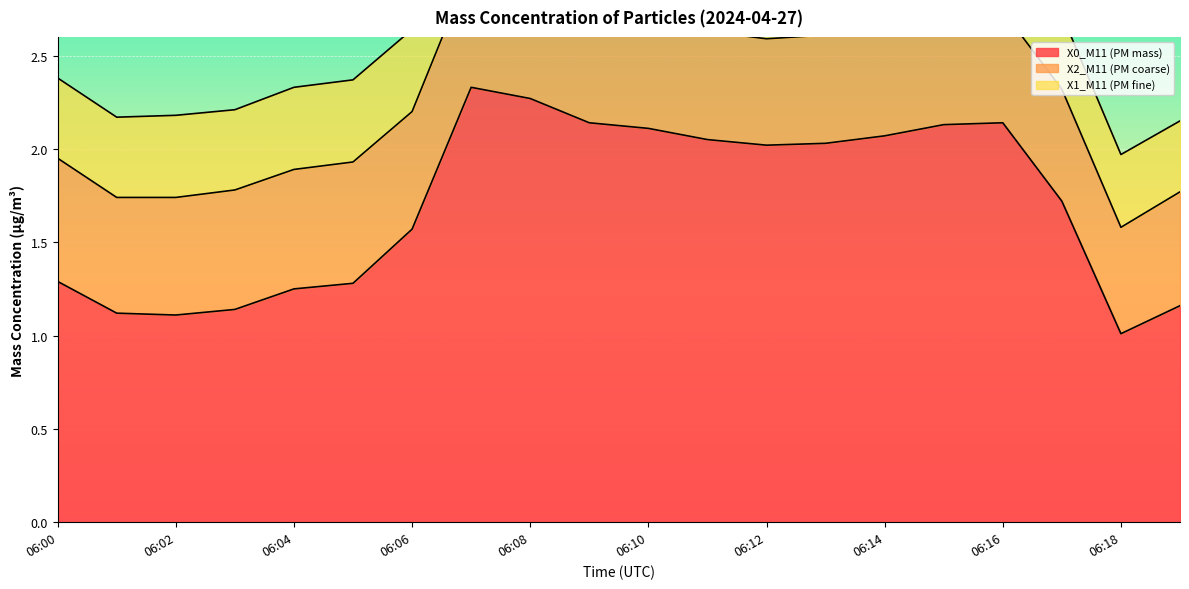

Is it true that X1_M11 (PM fine) equals 0.1 at 06:15?

False